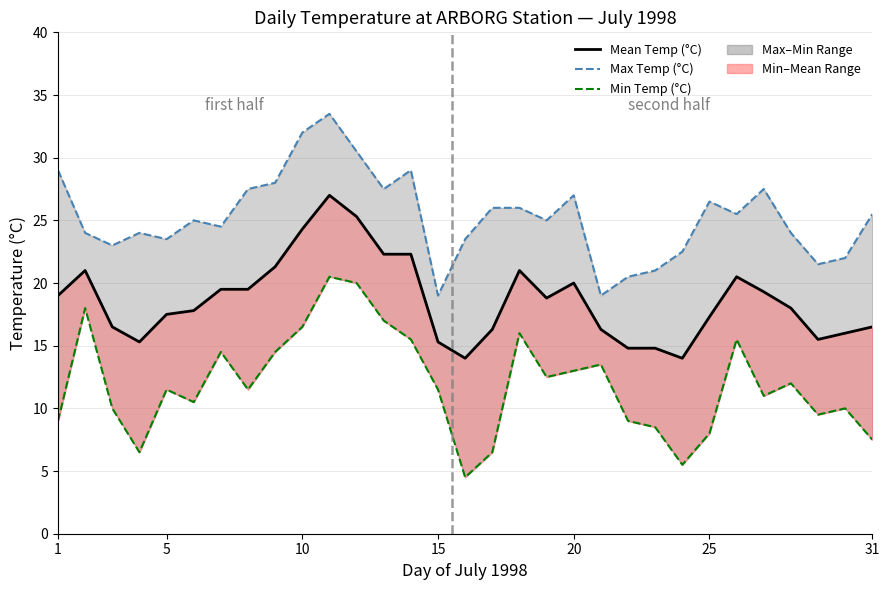

How many values exceed 18?

15